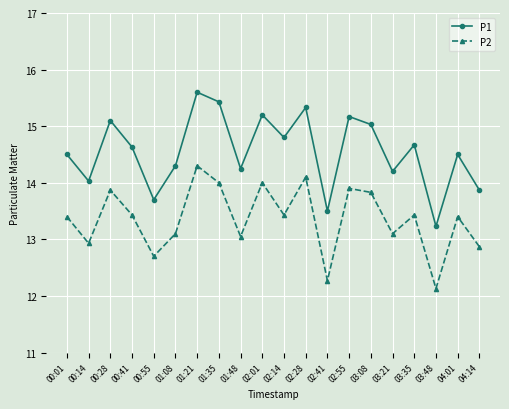

True or false: P1 and P2 cross at least once.

False